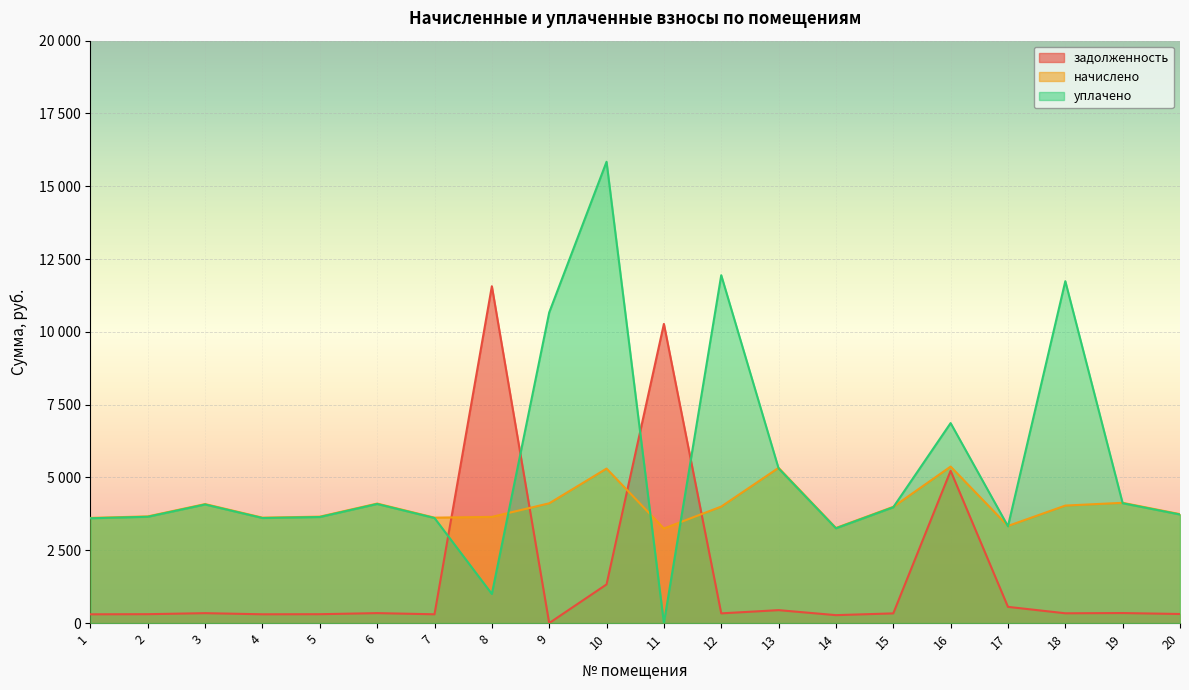

What is the total value across all series at 6?

8535.8